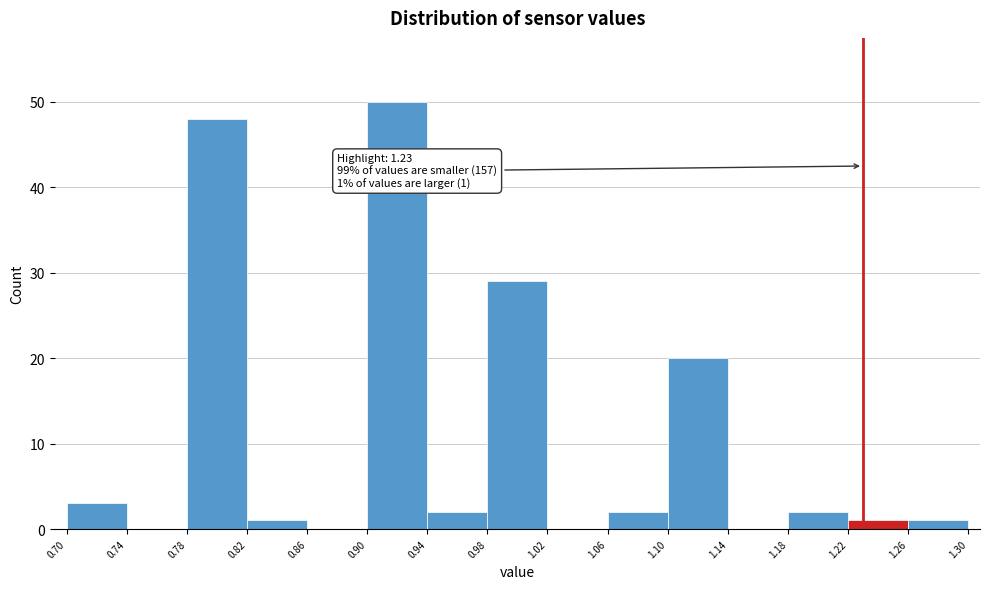

Over which range of the x-axis is the bar tallest?

0.90 to 0.94